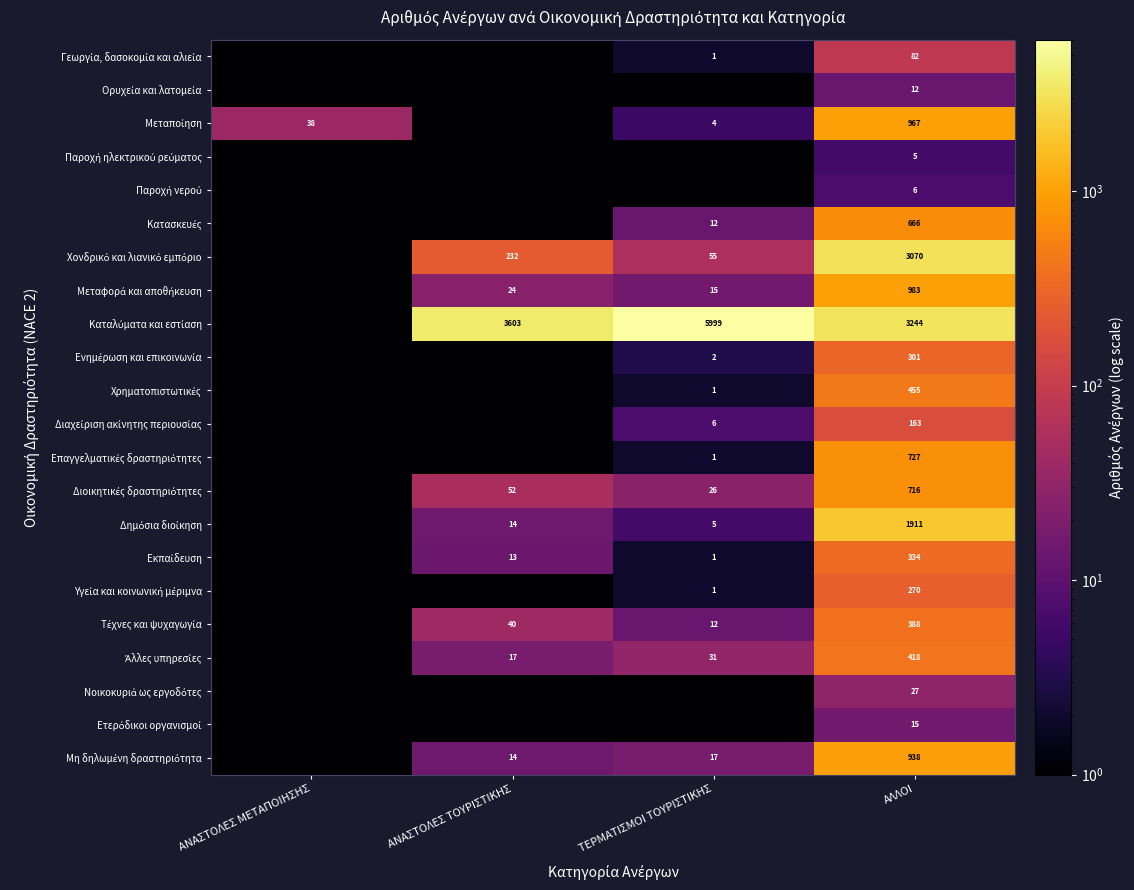

Which series changed the most between ΑΝΑΣΤΟΛΕΣ ΤΟΥΡΙΣΤΙΚΗΣ and ΤΕΡΜΑΤΙΣΜΟΙ ΤΟΥΡΙΣΤΙΚΗΣ?

Καταλύματα και εστίαση